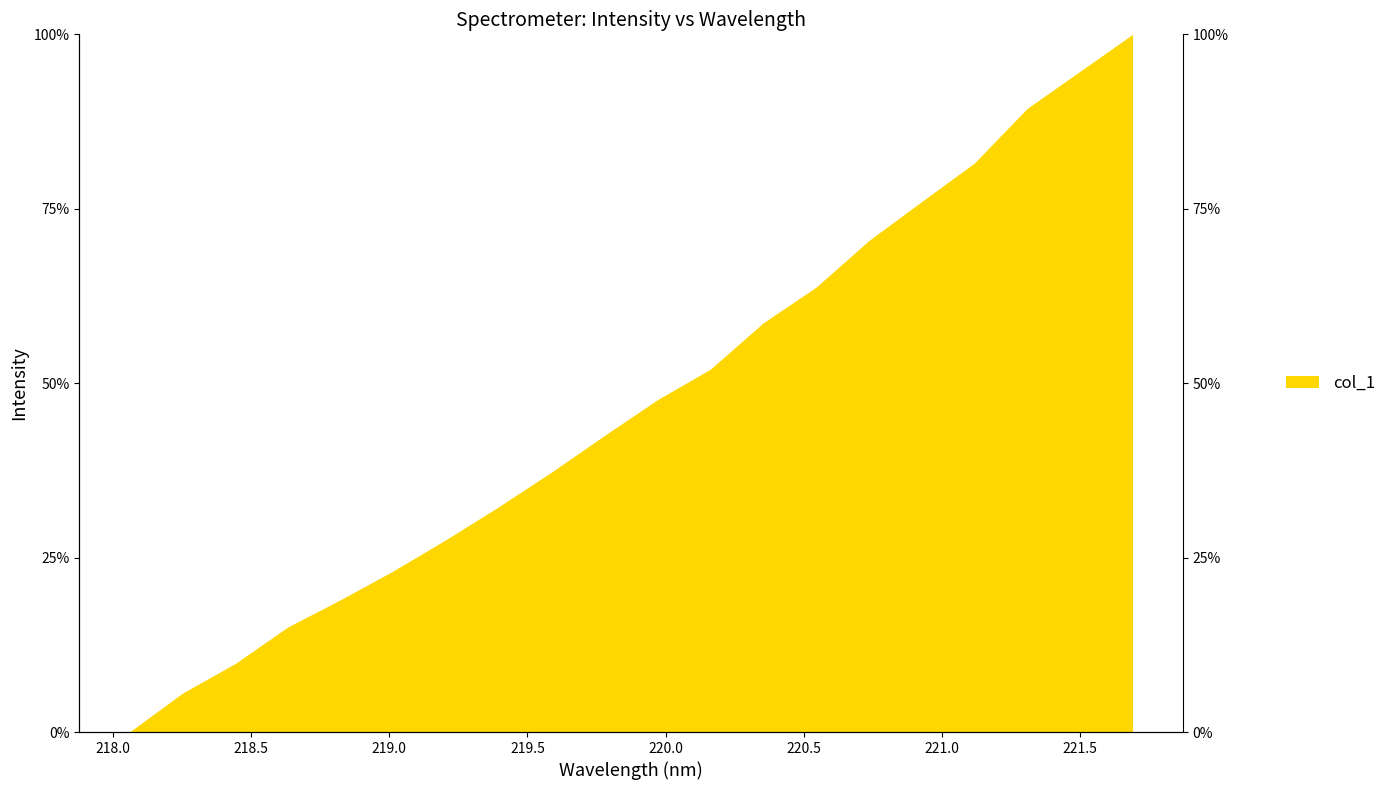

What is the label of the 13th point from the right?

219.3979